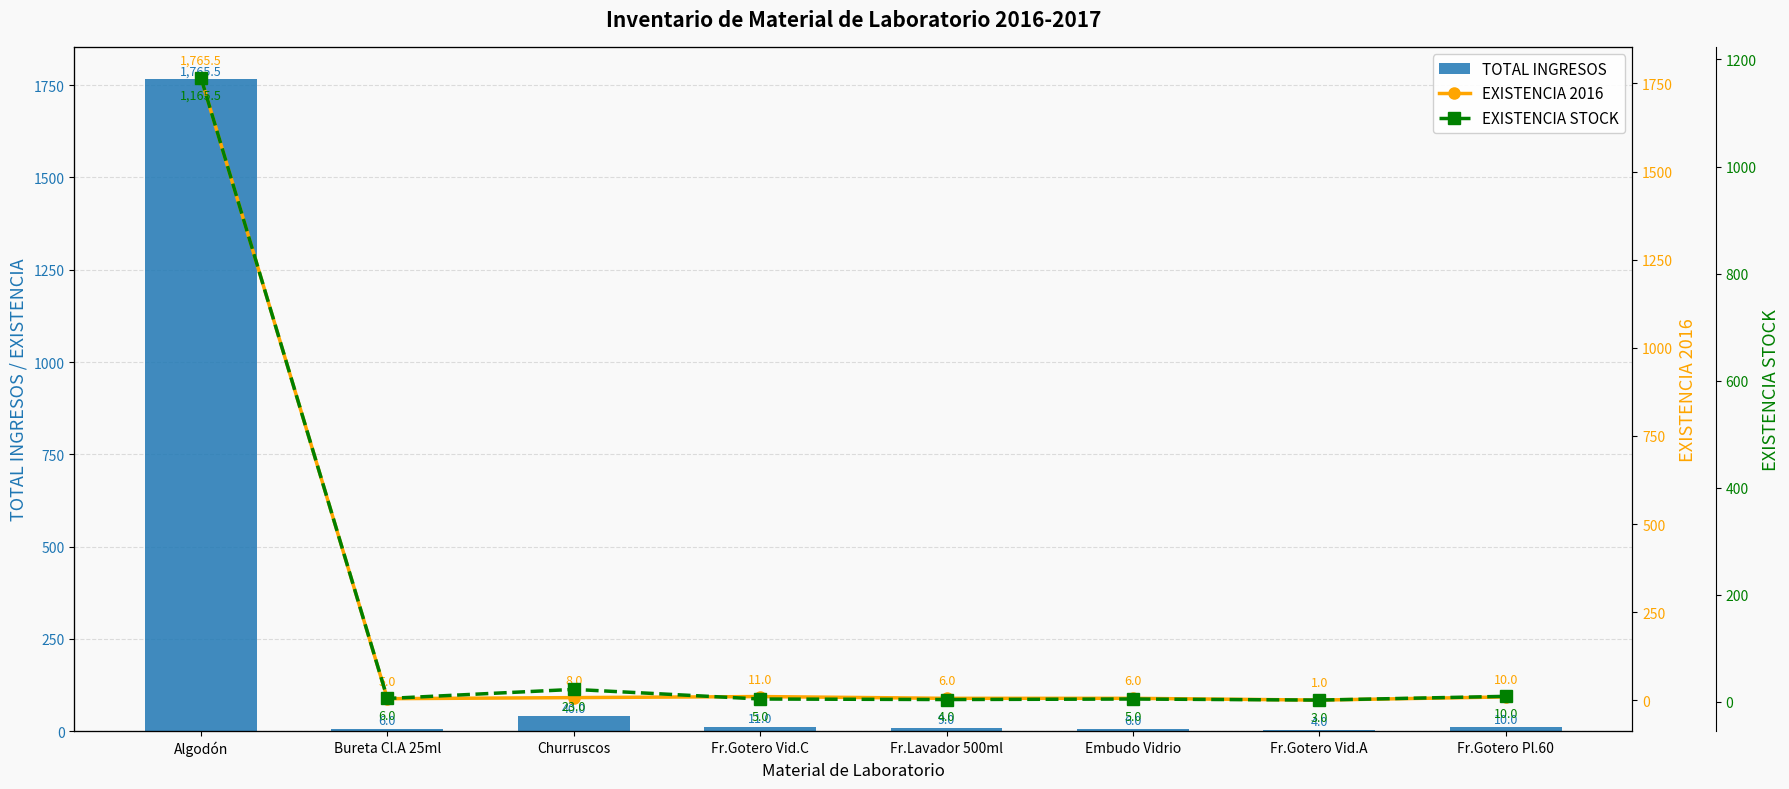

At which label does TOTAL INGRESOS first exceed 10?

Algodón